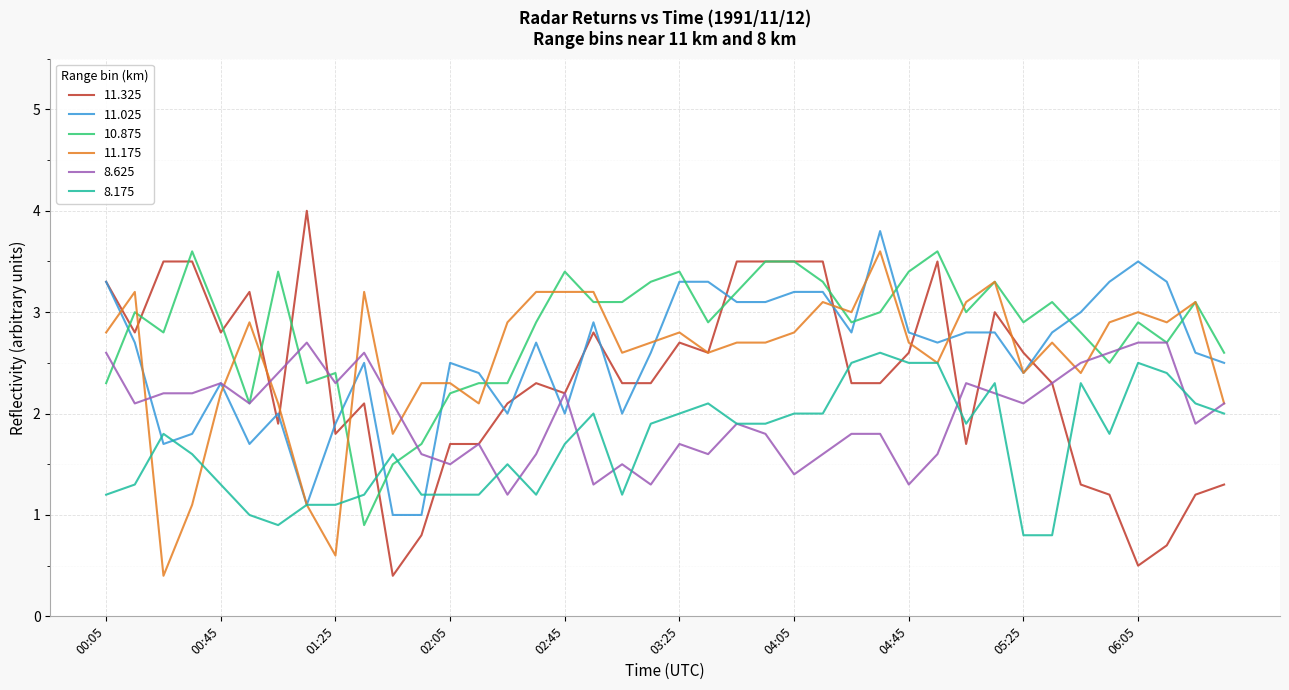

True or false: 10.875 and 11.025 cross at least once.

True